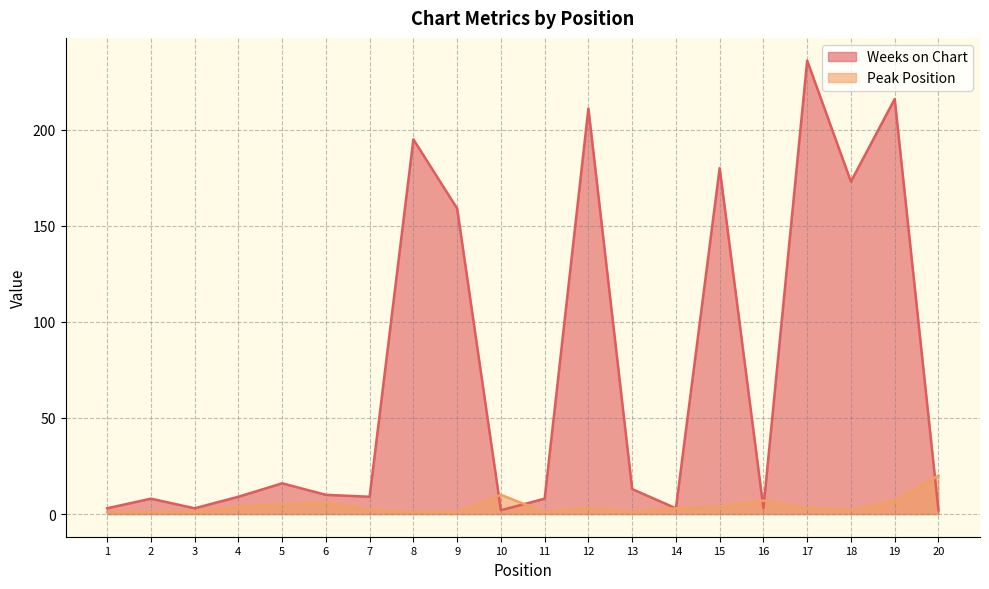

Where do Peak Position and Weeks on Chart first cross each other?

9 and 10